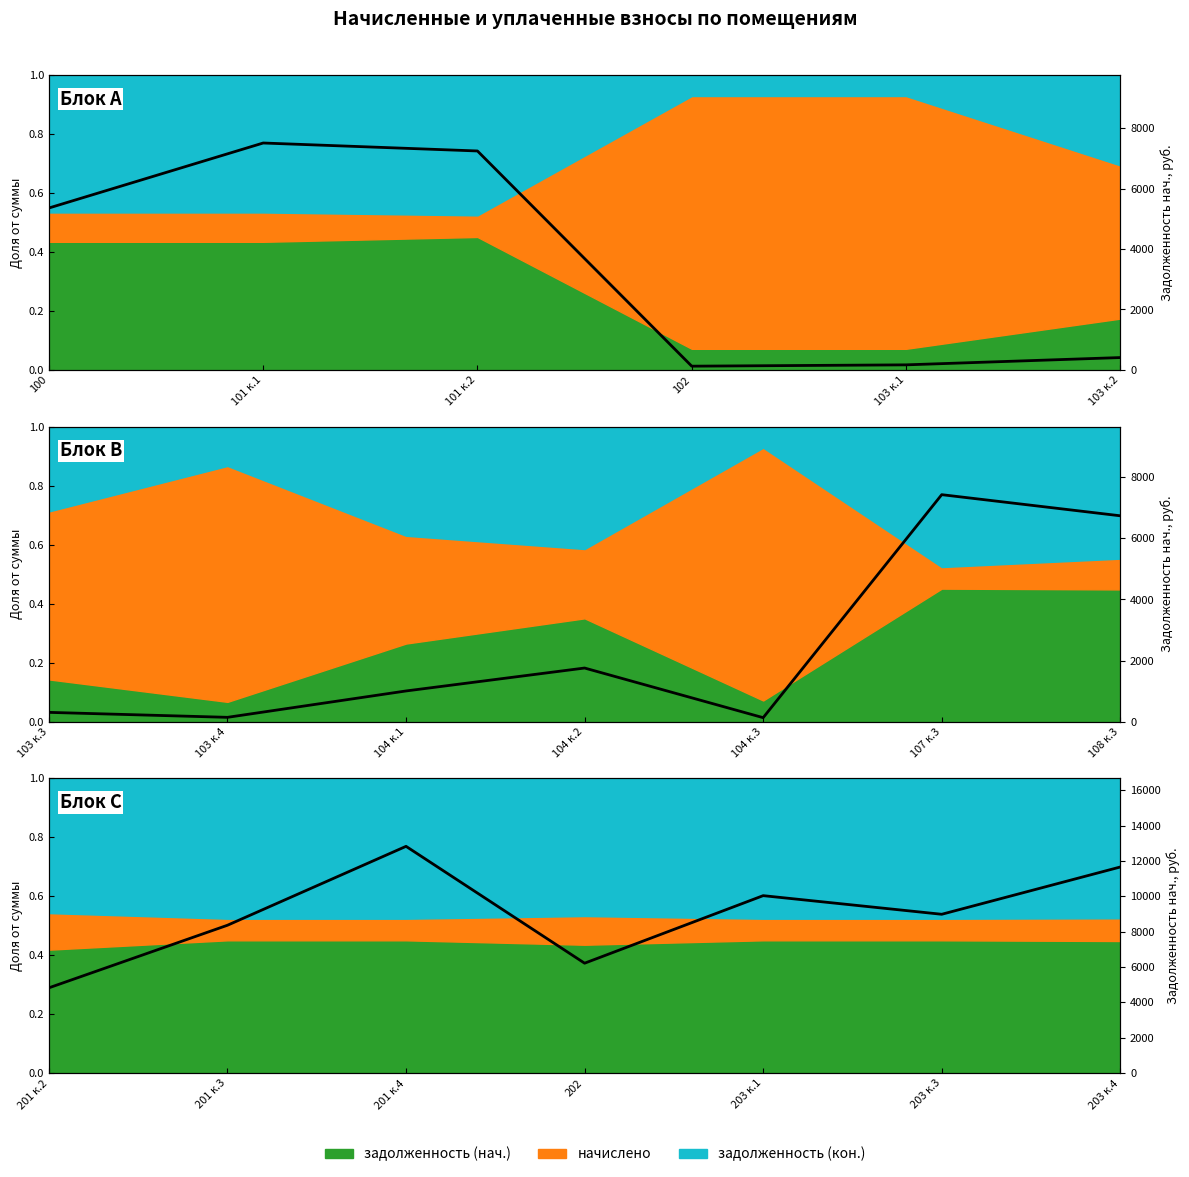

What position from the left is 104 к.3?

5